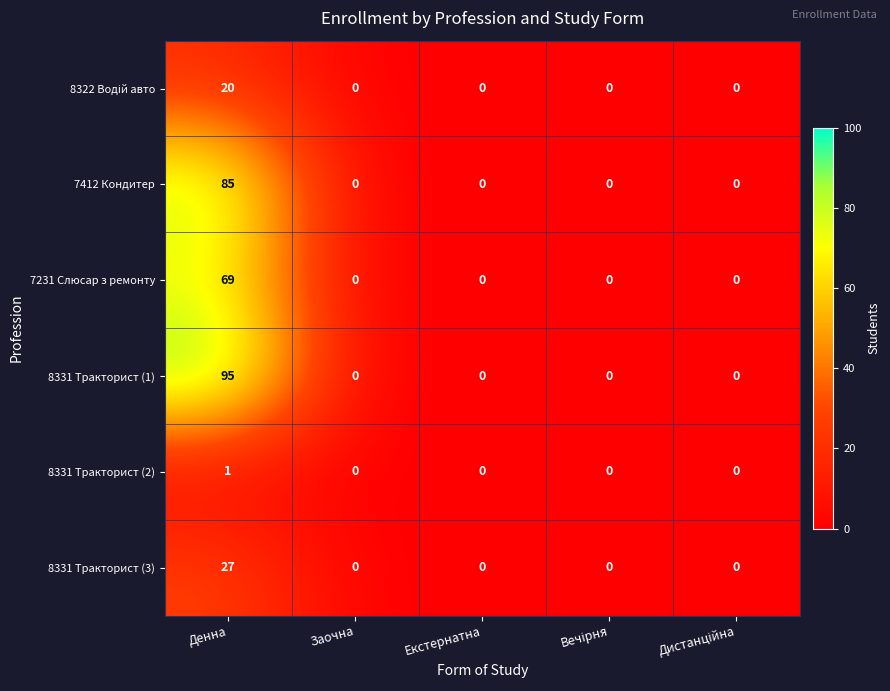

True or false: 8331 Тракторист (2) has a value of 0 at Заочна.

True